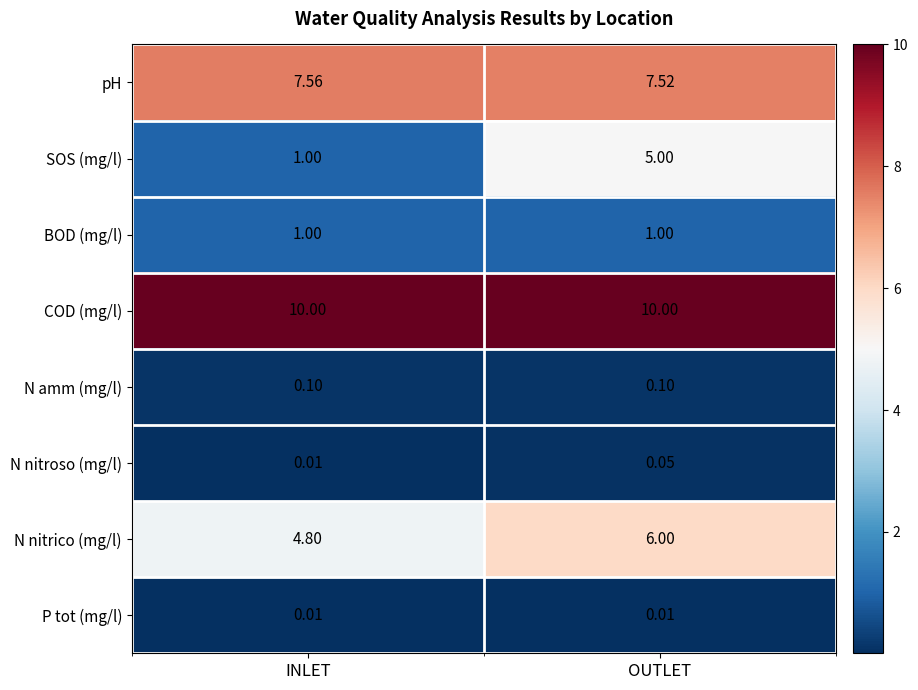

Is the value of N amm (mg/l) at INLET greater than the value of P tot (mg/l) at OUTLET?

Yes